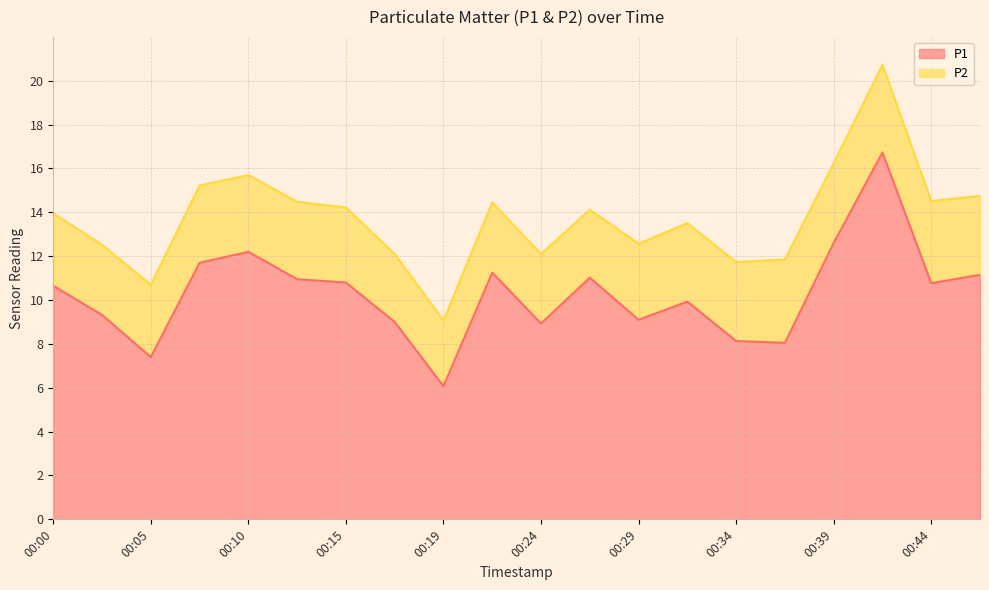

What is the difference between the values at 00:19 and 00:39?

6.5